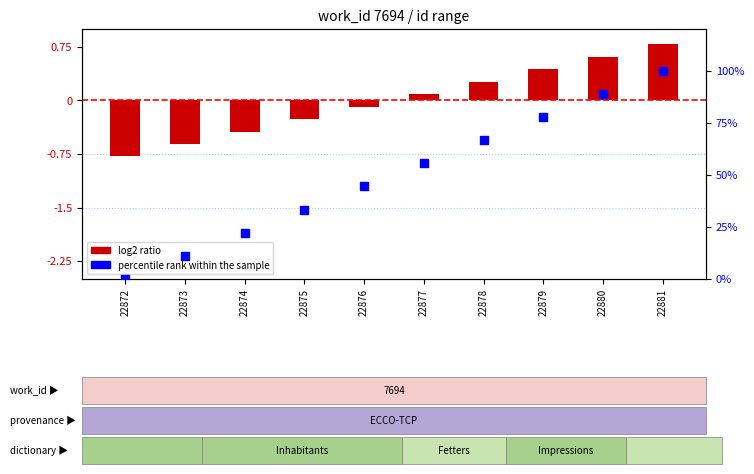

Which series contains the lowest Y value?

log2 ratio